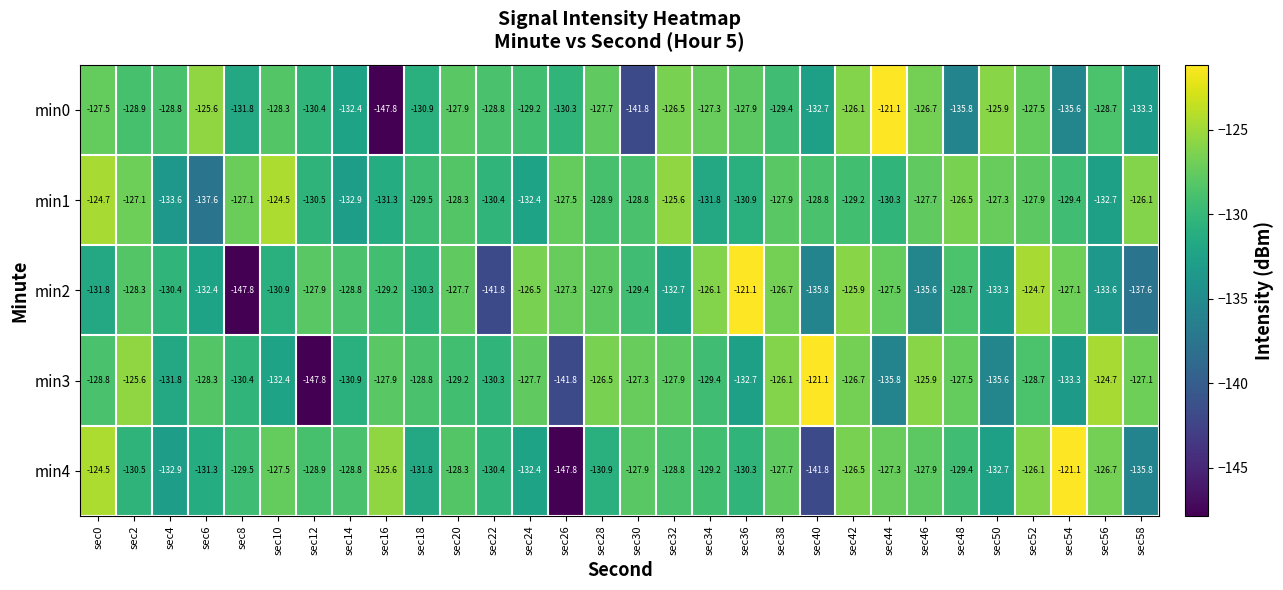

What is the sum of the min0 values at sec20 and sec14?

-260.3